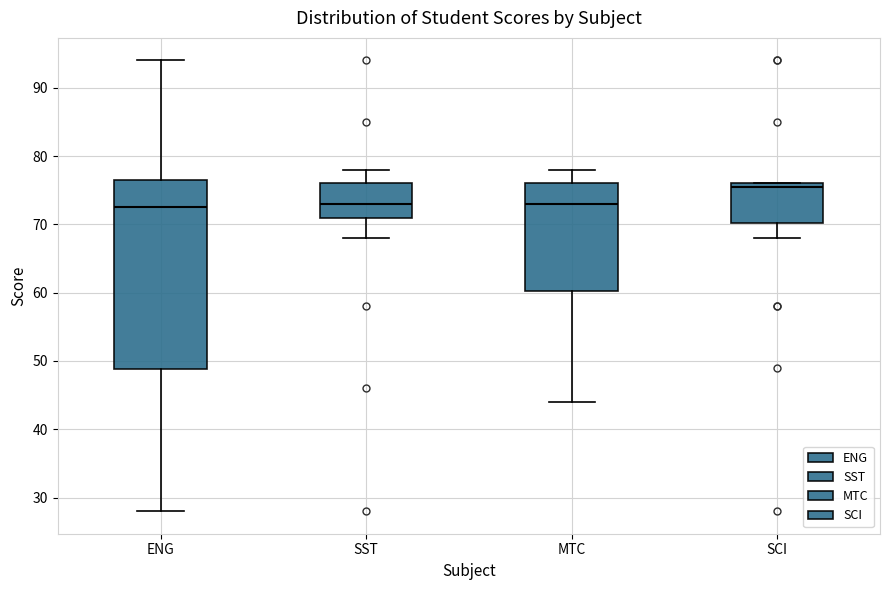

Comparing the boxes themselves (not the whiskers), which one is the tallest?

ENG